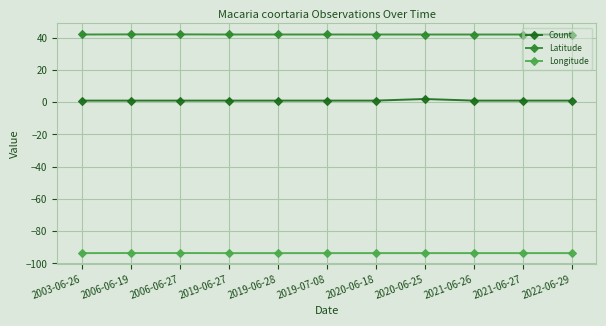

Rank the series by their maximum value, from lowest to highest.

Longitude, Count, Latitude